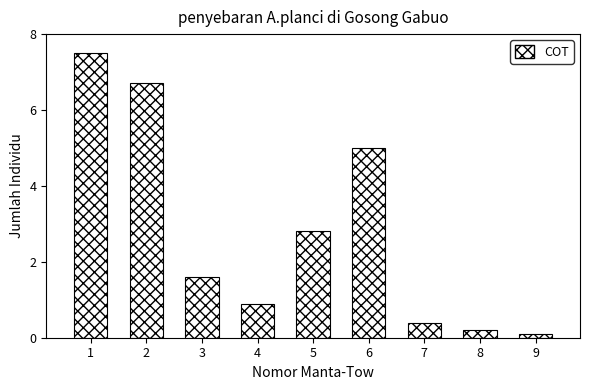

Reading left to right, list all the values displayed in this chart.

7.5	6.7	1.6	0.9	2.8	5.0	0.4	0.2	0.1